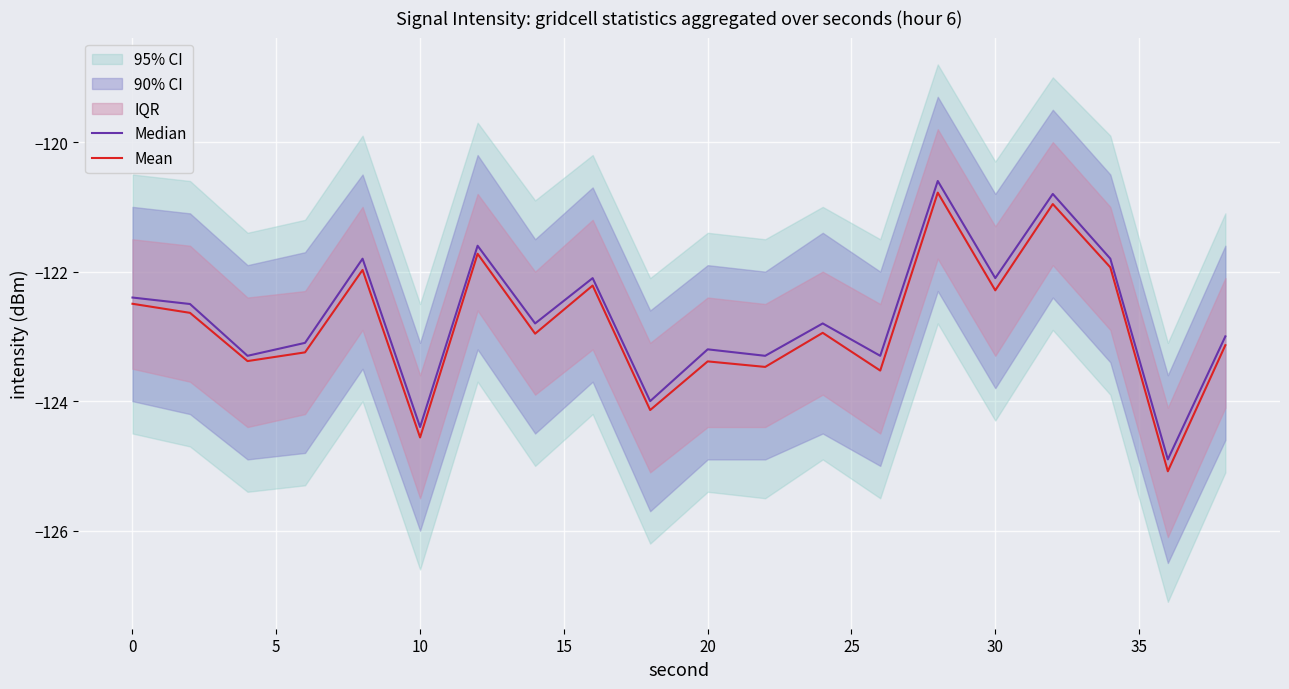

What is the minimum value for Mean?

-125.1